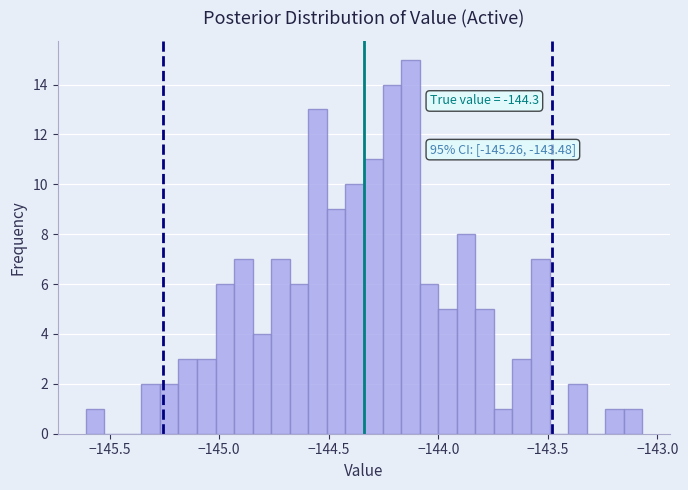

Read against the x-axis, roughly where is the centre of the tallest bar?

-144.15